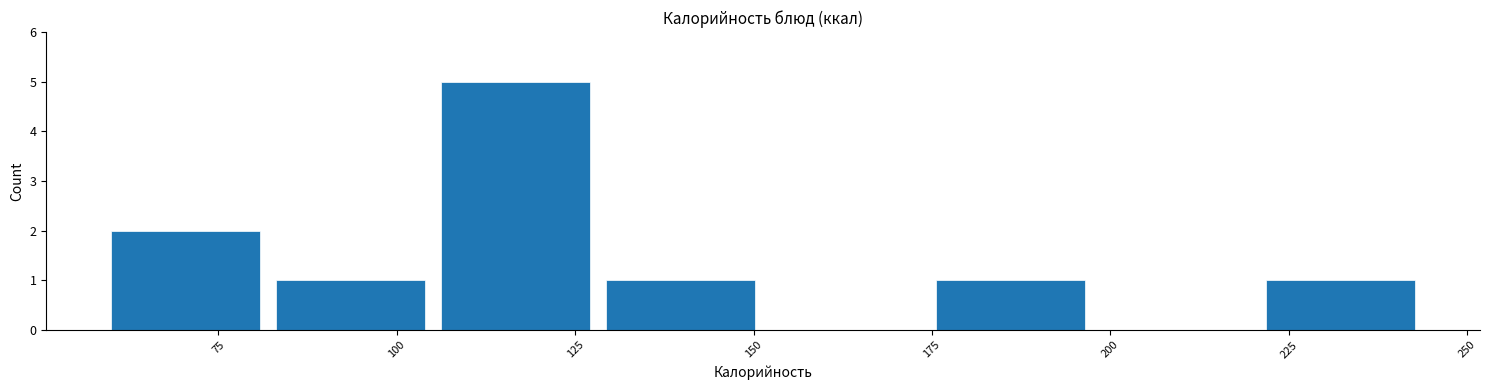

How tall is the bar that spans 105 to 130 on the x-axis? Neither the bar edges nor the heights are printed on the chart, so give them approximately, as read against the axes.

5